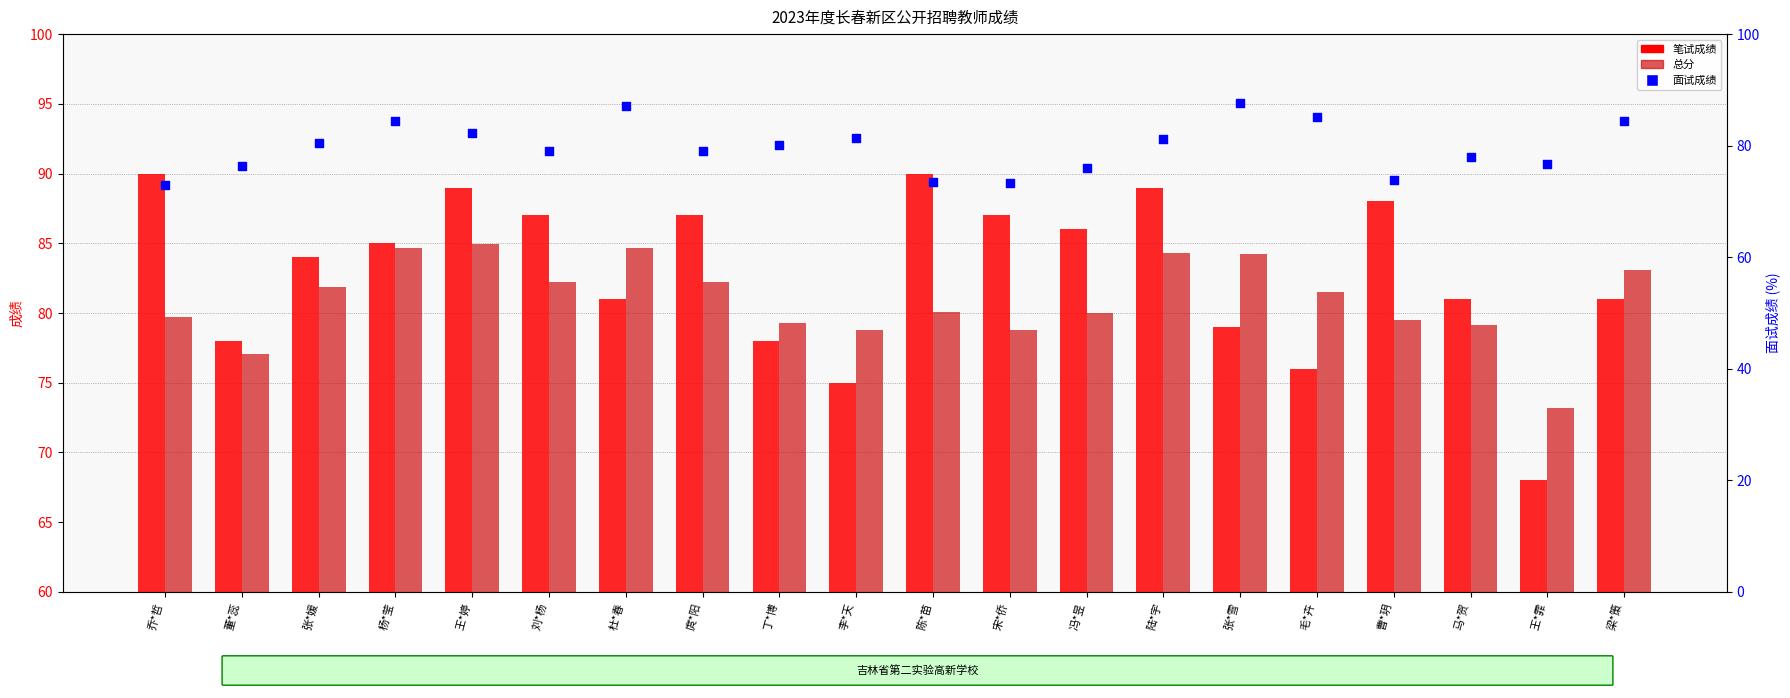

What is the total value across all series at 杨*莹?

254.1